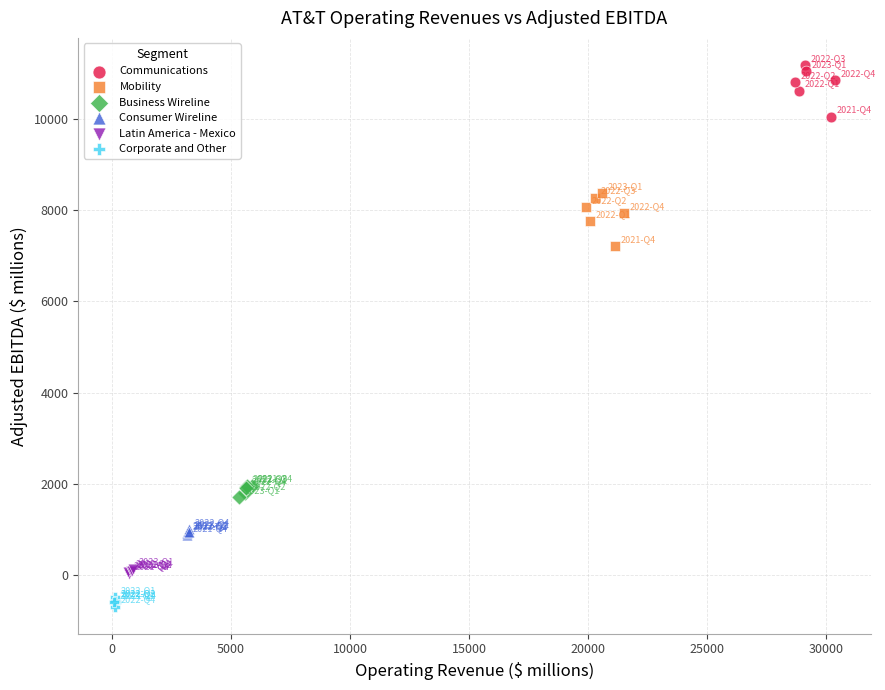

Which series contains the lowest Y value?

Corporate and Other